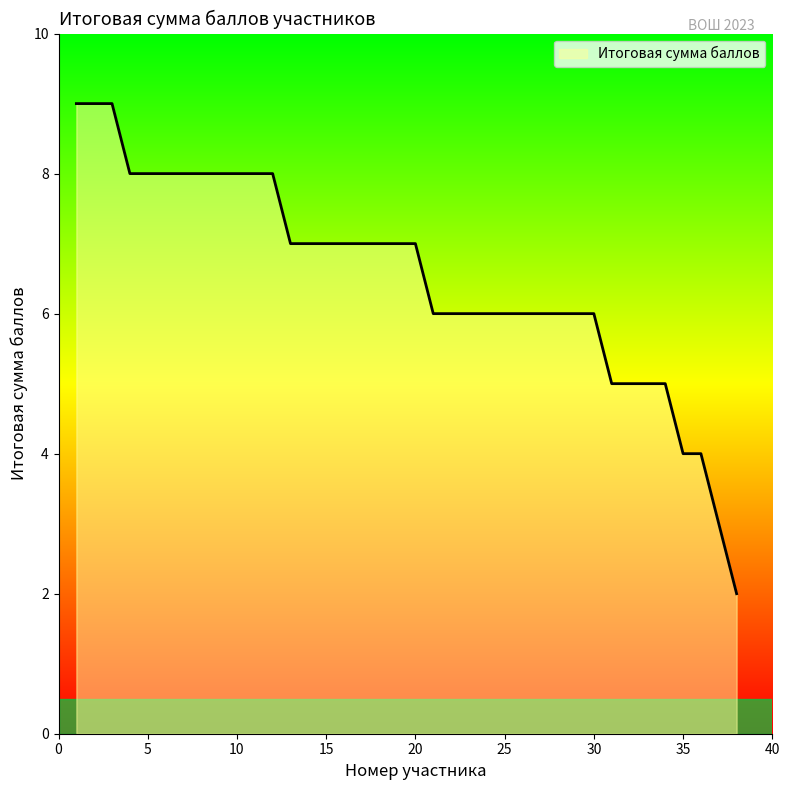

What is the difference between the maximum and second lowest values?

6